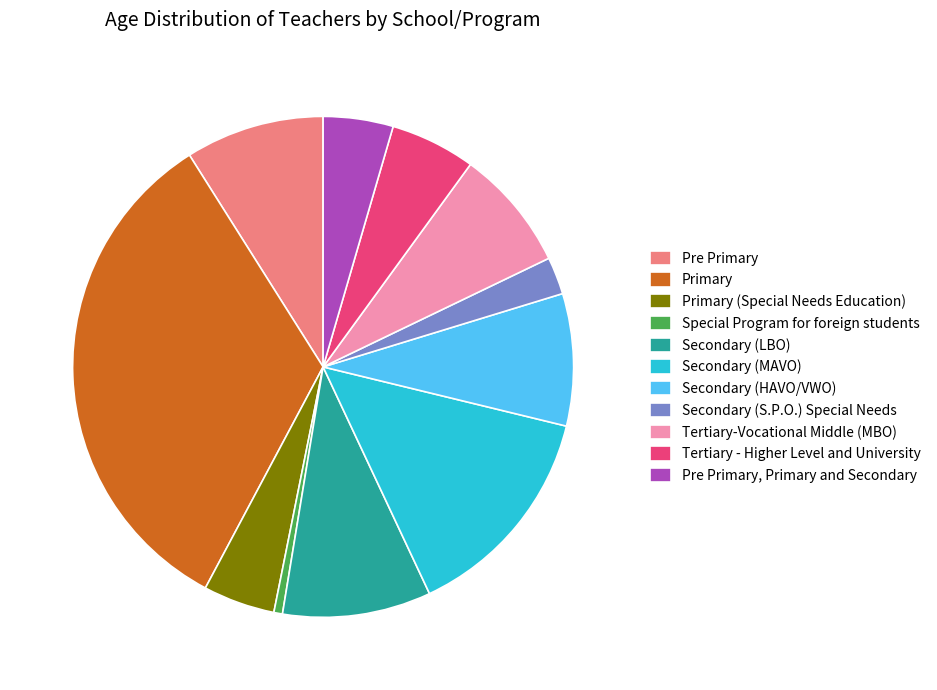

How many slices are in this pie chart?

11